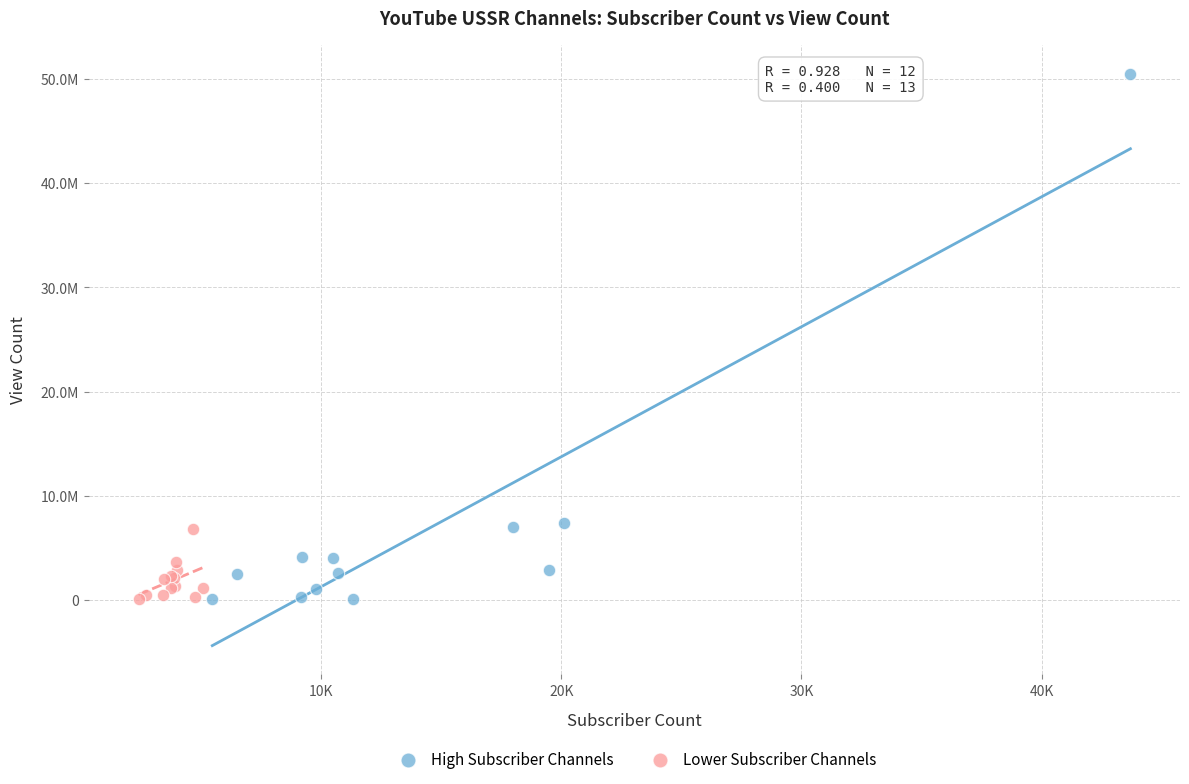

What are all the series names shown in the legend?

High Subscriber Channels, Lower Subscriber Channels